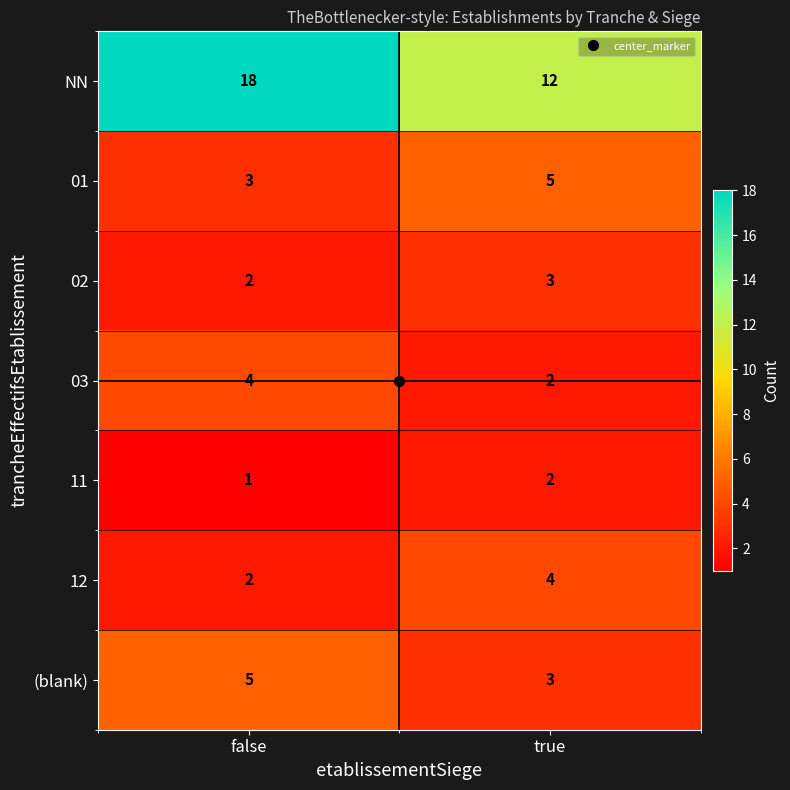

What is the total value across all series at false?

35